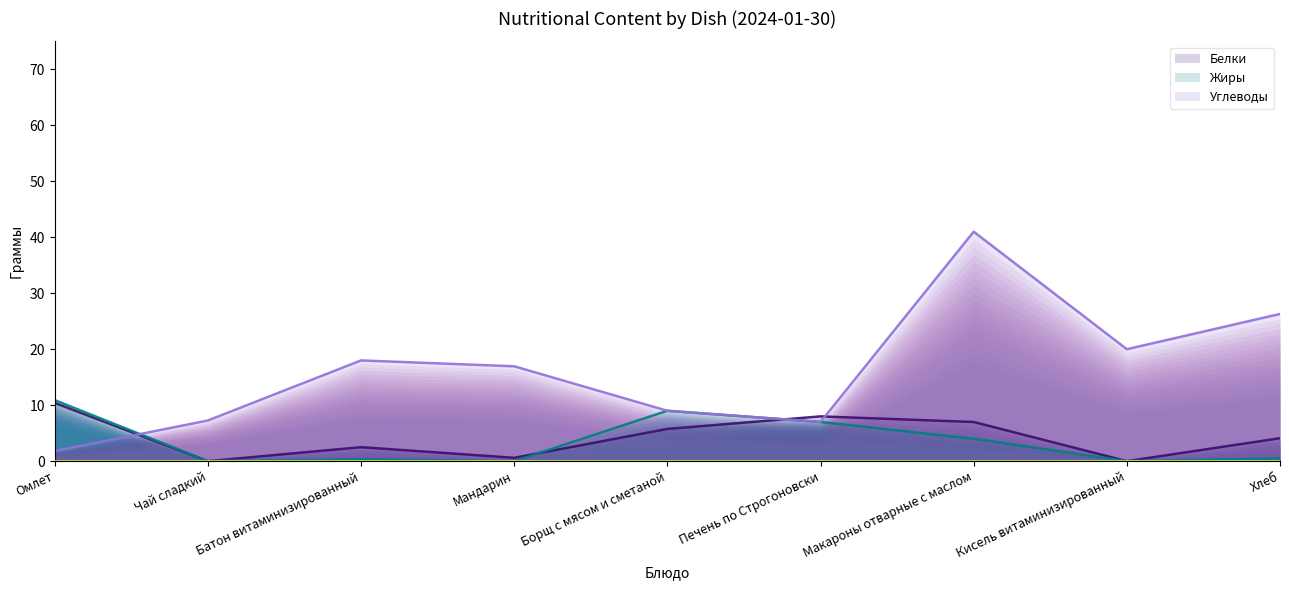

What are all the series names shown in the legend?

Белки, Жиры, Углеводы